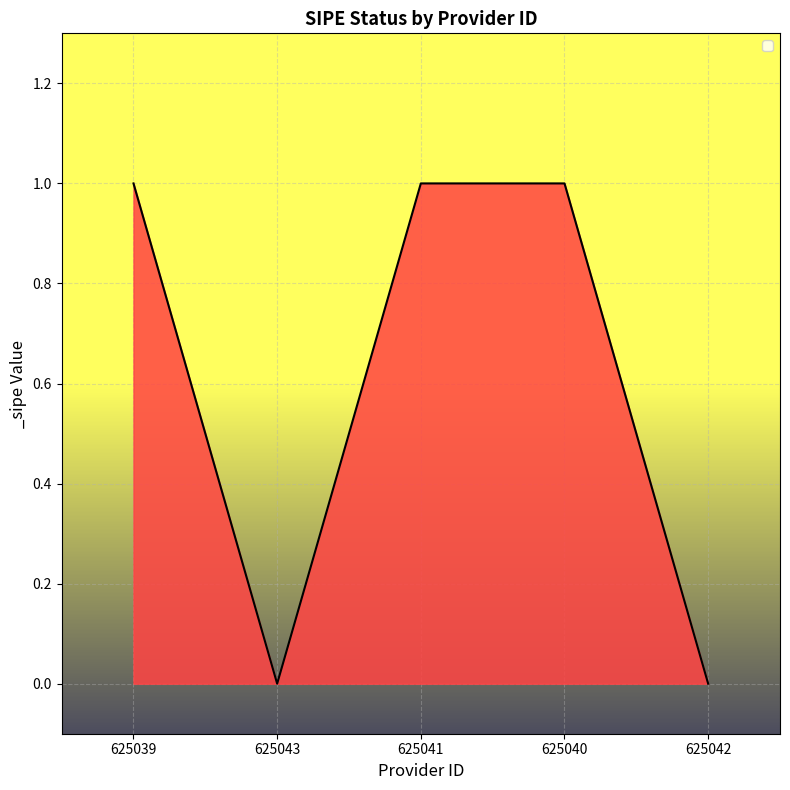

Where is the first local minimum?

625043